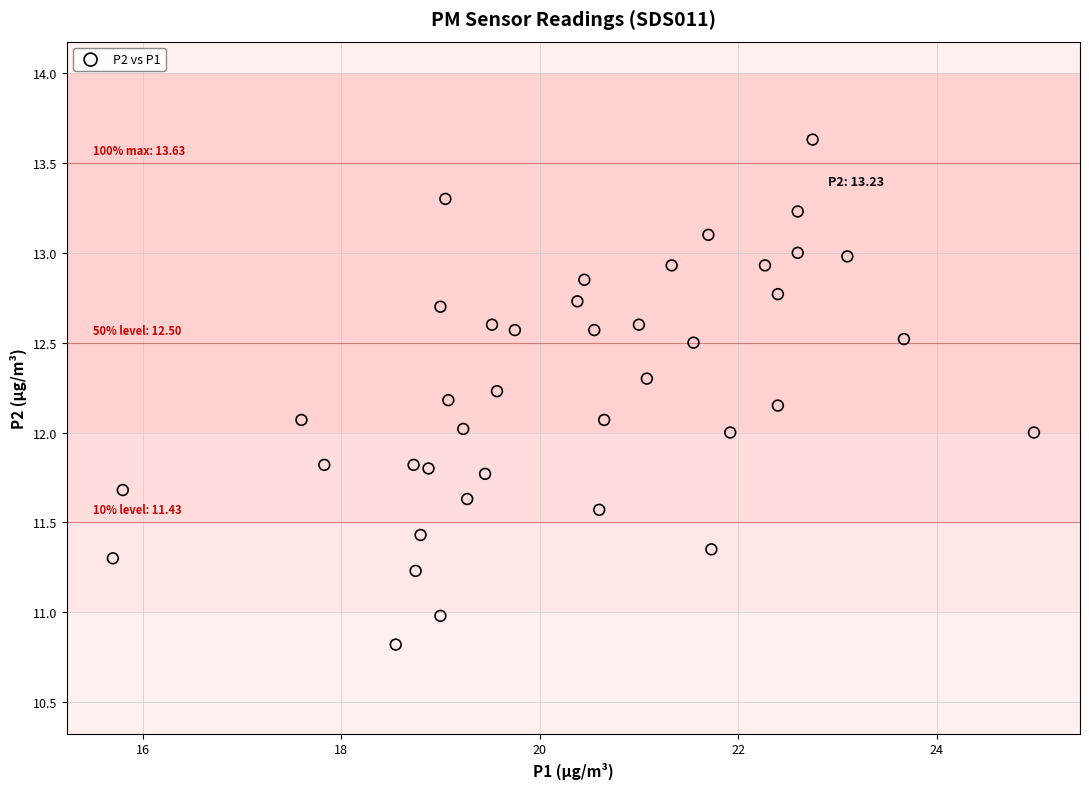

What is the range of X values (max minus min)?

9.3